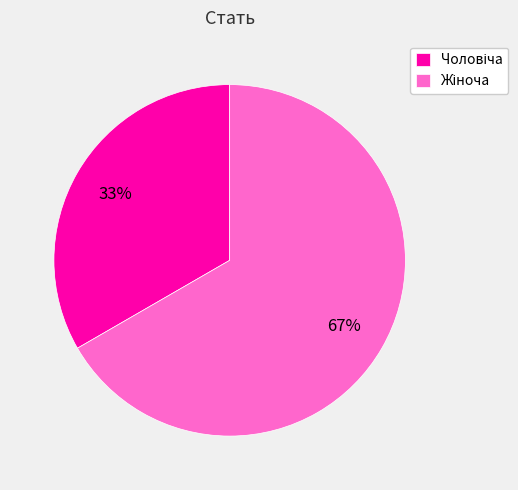

Is there a majority slice in this chart?

Yes